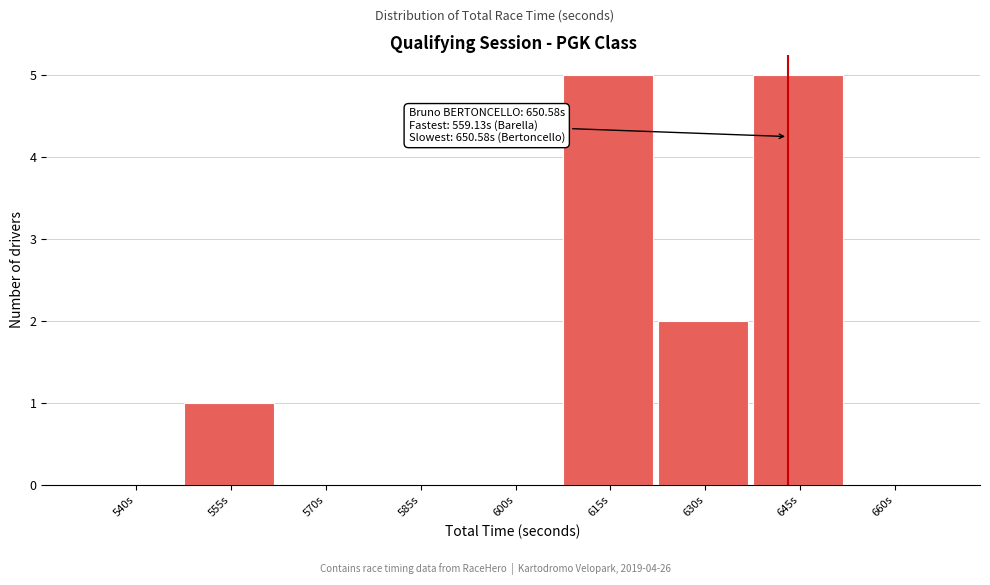

Reading right to left, what are all the values shown in this chart?

660s=0	645s=5	630s=2	615s=5	600s=0	585s=0	570s=0	555s=1	540s=0